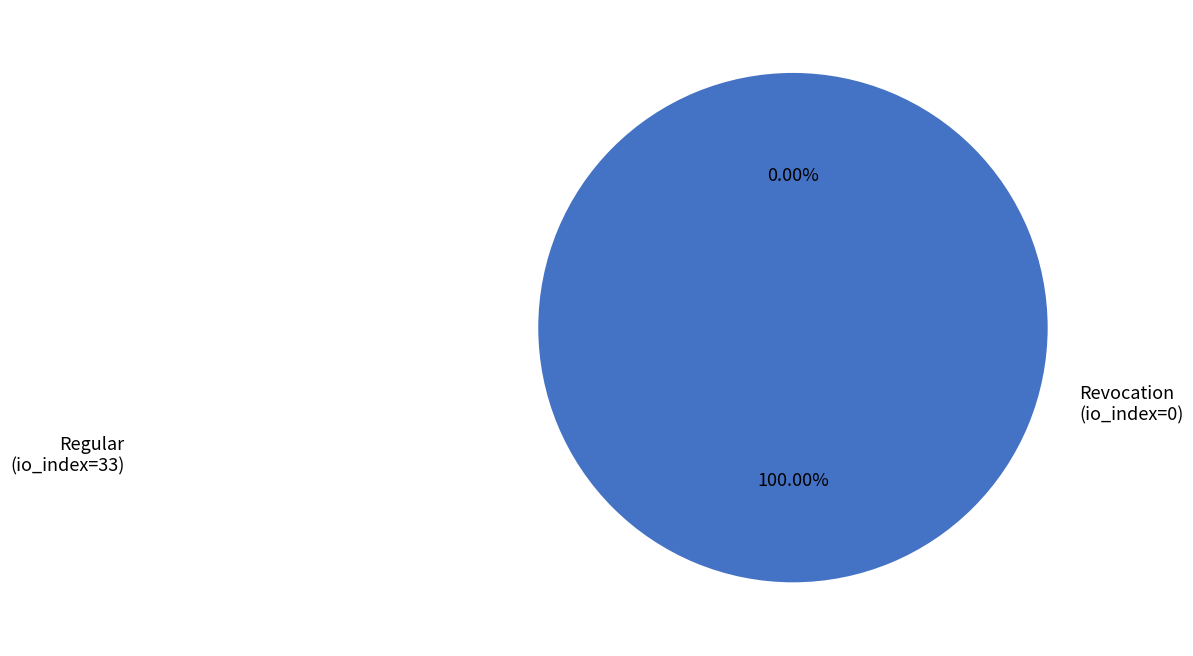

Rank the categories by value from highest to lowest.

Regular (io_index=33), Revocation (io_index=0)